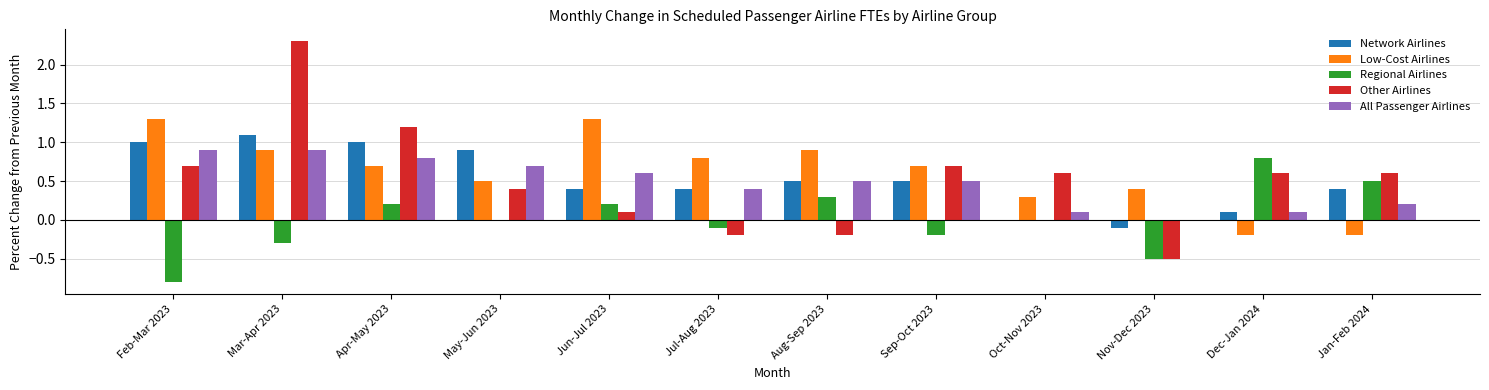

Count the number of data series in this chart.

5